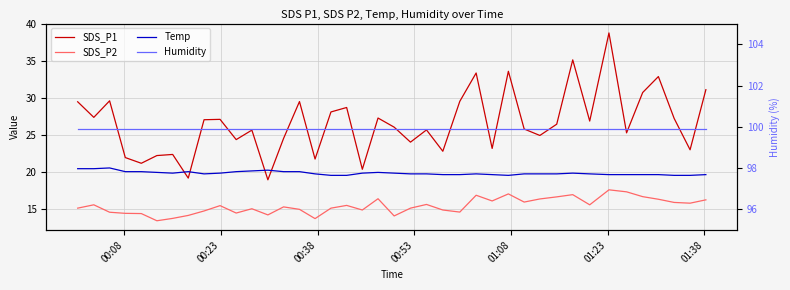

True or false: SDS_P2 and SDS_P1 cross at least once.

False